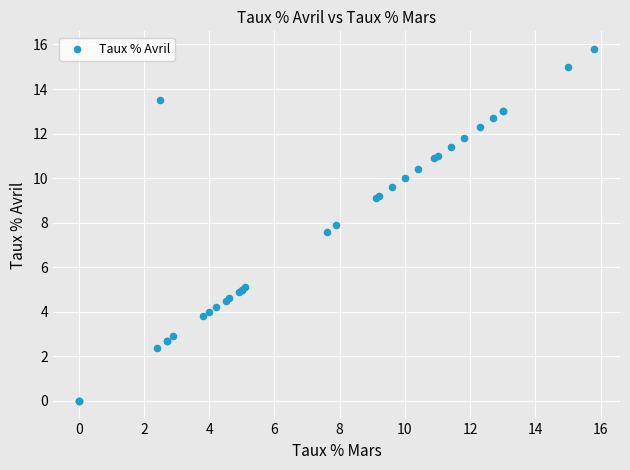

What Y value in the scatter plot is closest to 7?

7.6